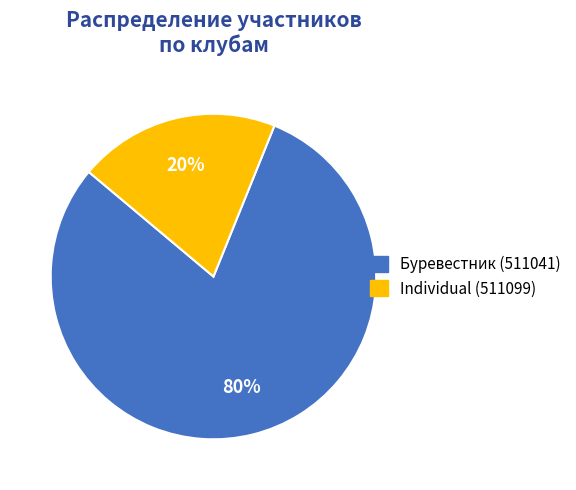

To the nearest percent, what is the difference between the Individual (511099) and Буревестник (511041) slice percentages?

60%